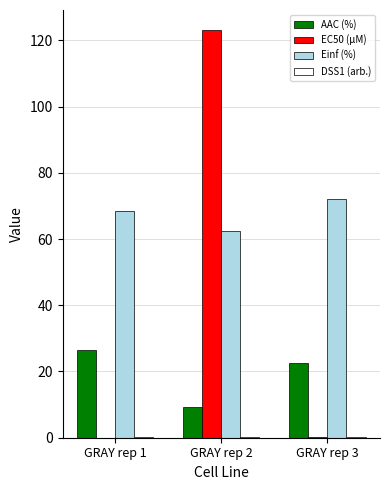

What is the sum of the AAC (%) values at GRAY rep 1 and GRAY rep 2?

35.6